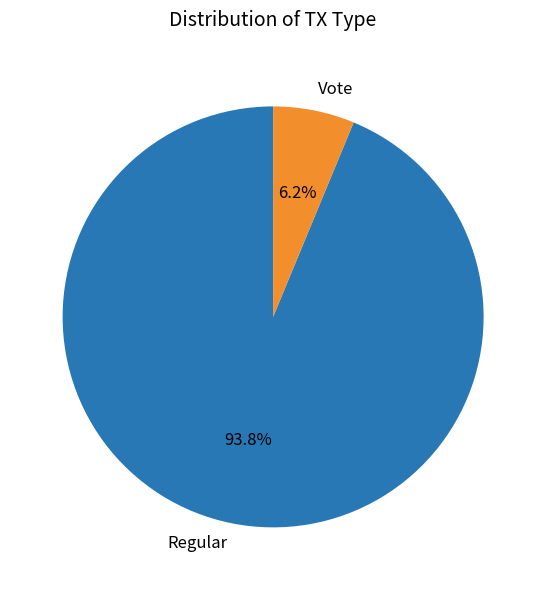

Which slice is the largest?

Regular